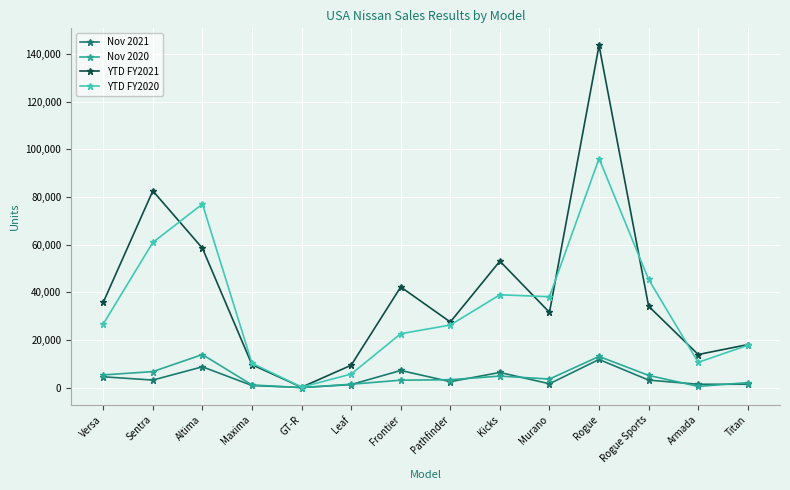

At which category does YTD FY2021 reach its first local valley?

GT-R